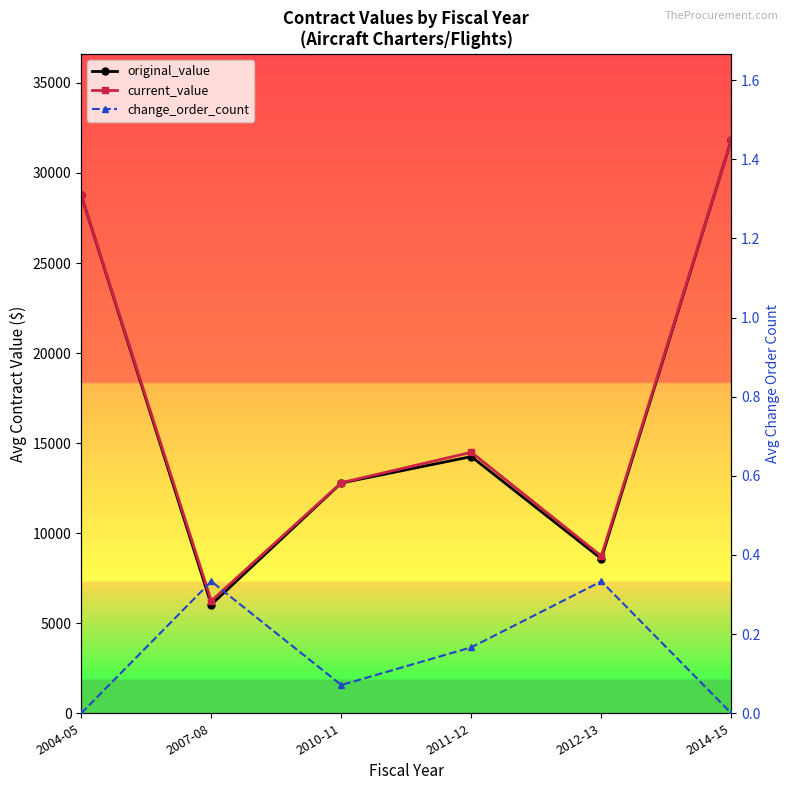

True or false: change_order_count and current_value intersect in this chart.

False